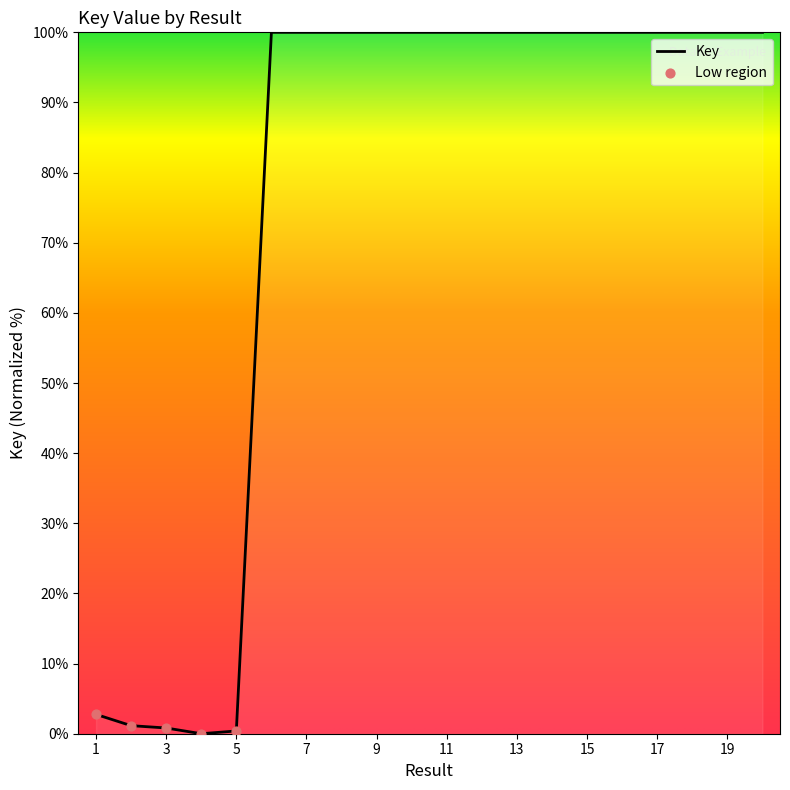

What is the greatest value displayed?

100.0